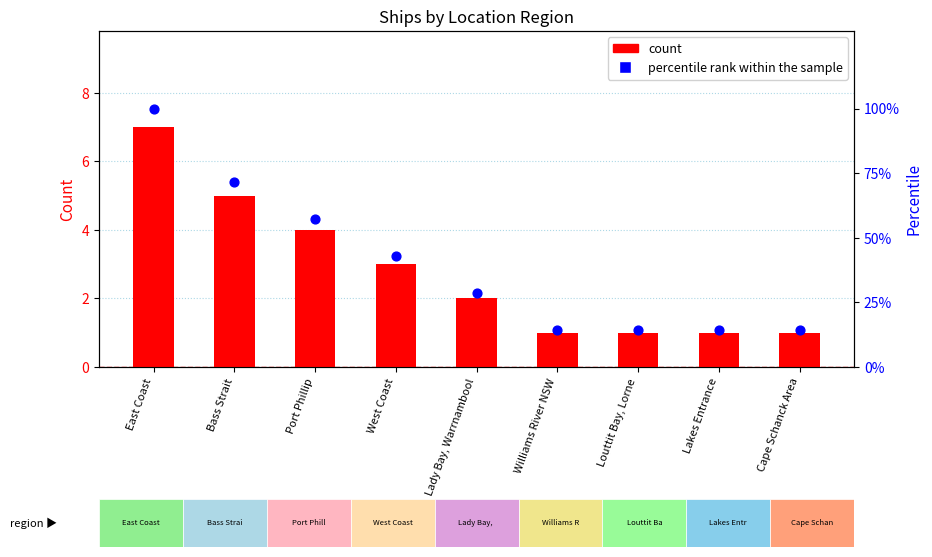

Which series contains the lowest Y value?

Count